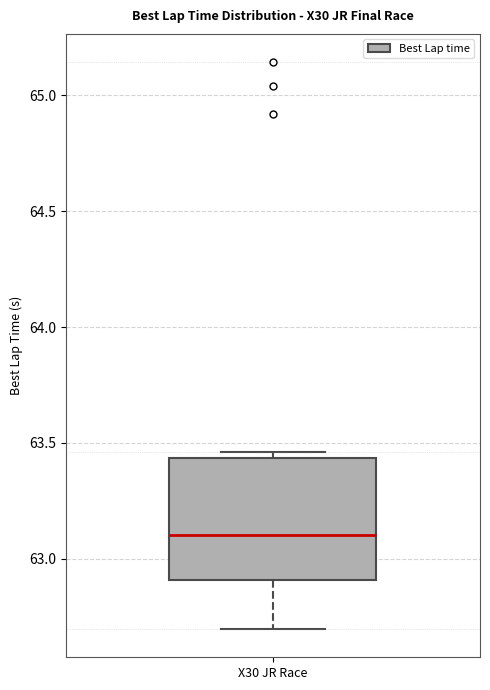

Read this box plot against the y-axis: the position of the median line, the range covered by the box, and the ends of both whiskers. The values are not printed on the chart, so give them approximately, as read against the axis.

median 63.10, box 62.90 to 63.45, whiskers 62.70 to 63.45 (just above the box's upper edge)